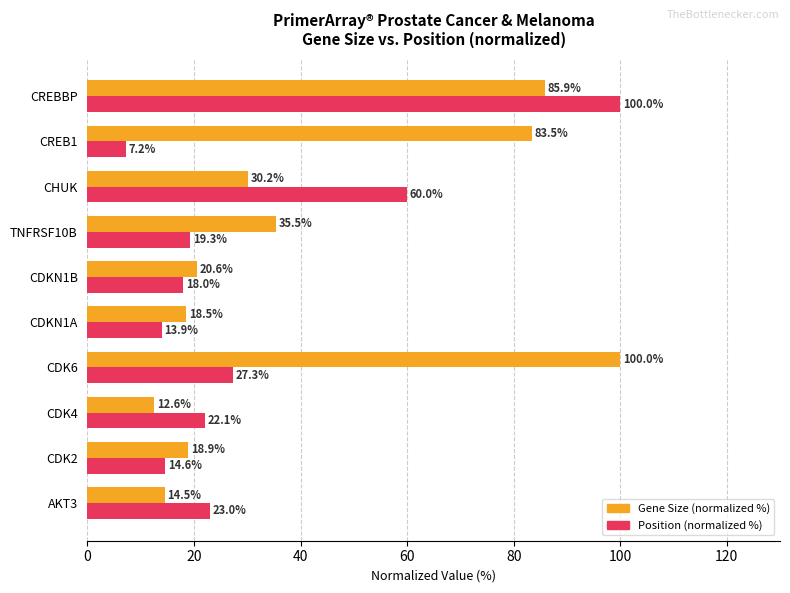

What is the difference between the maximum and minimum values in the Position (normalized %) series?

92.8